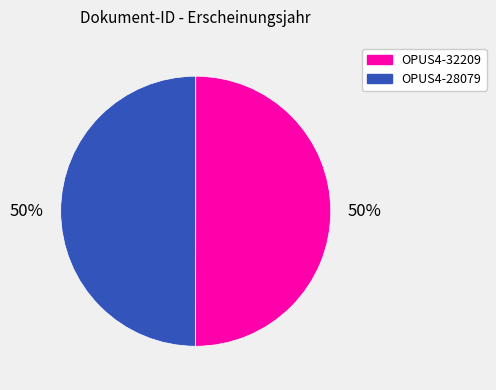

What is the ratio of the value at OPUS4-32209 to the value at OPUS4-28079?

1.0